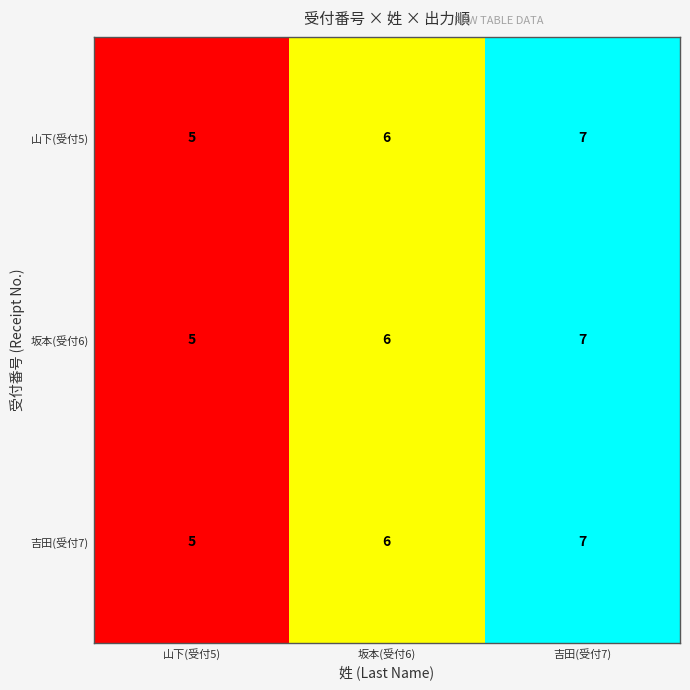

What is the sum of all 吉田(受付7) values?

18